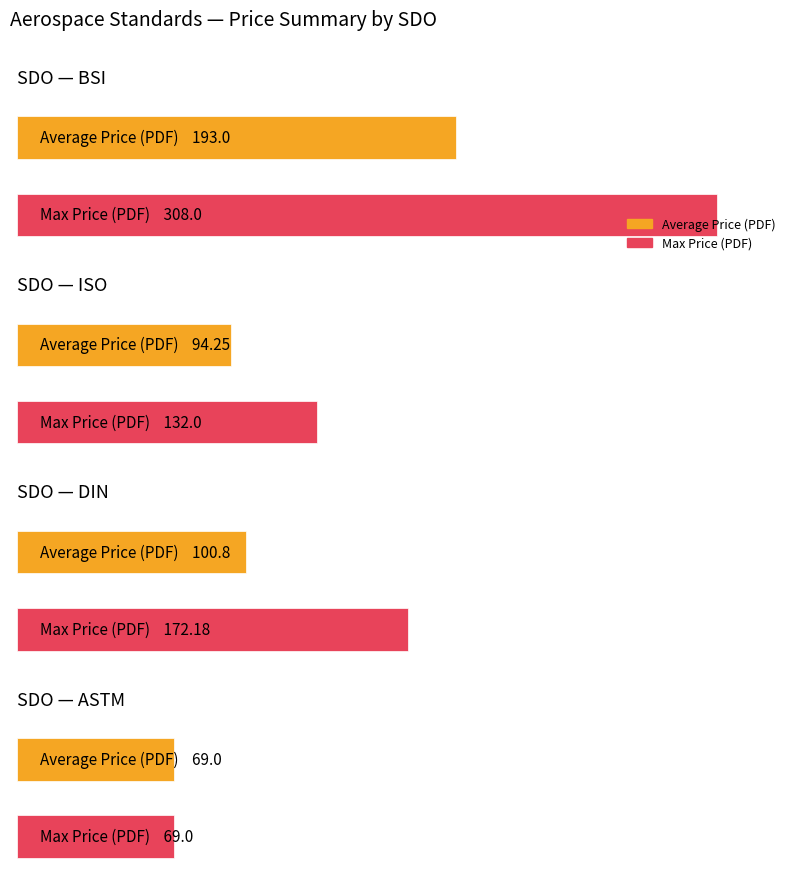

Does the chart contain any negative values?

No